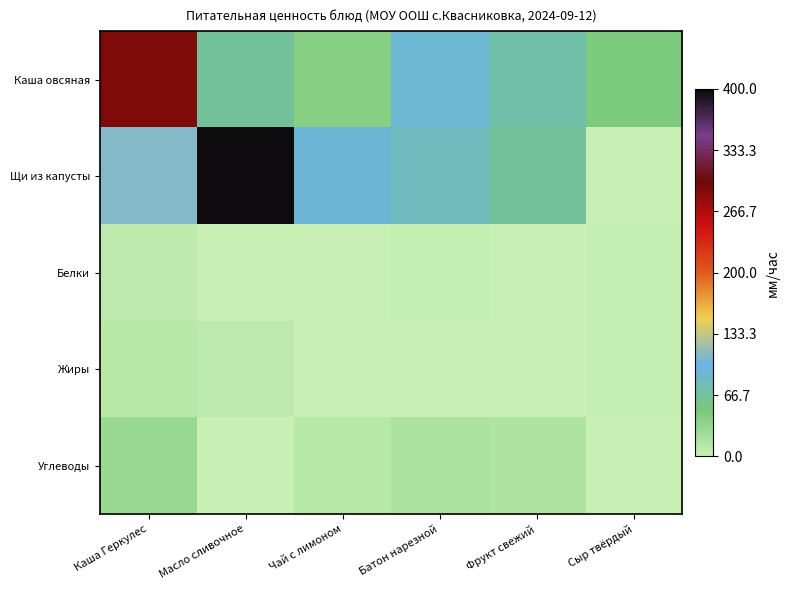

What is the difference between the highest and lowest values at Батон нарезной?

91.2